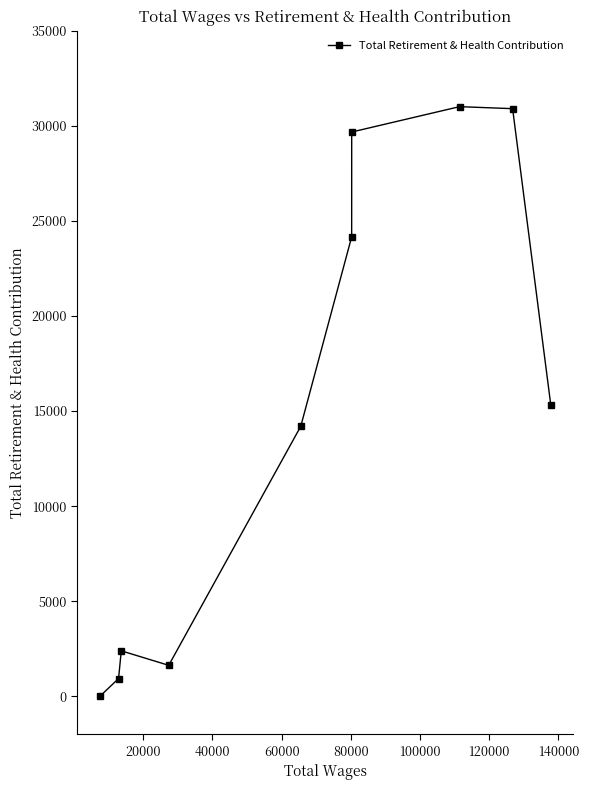

What is the maximum value shown in the chart?

31008